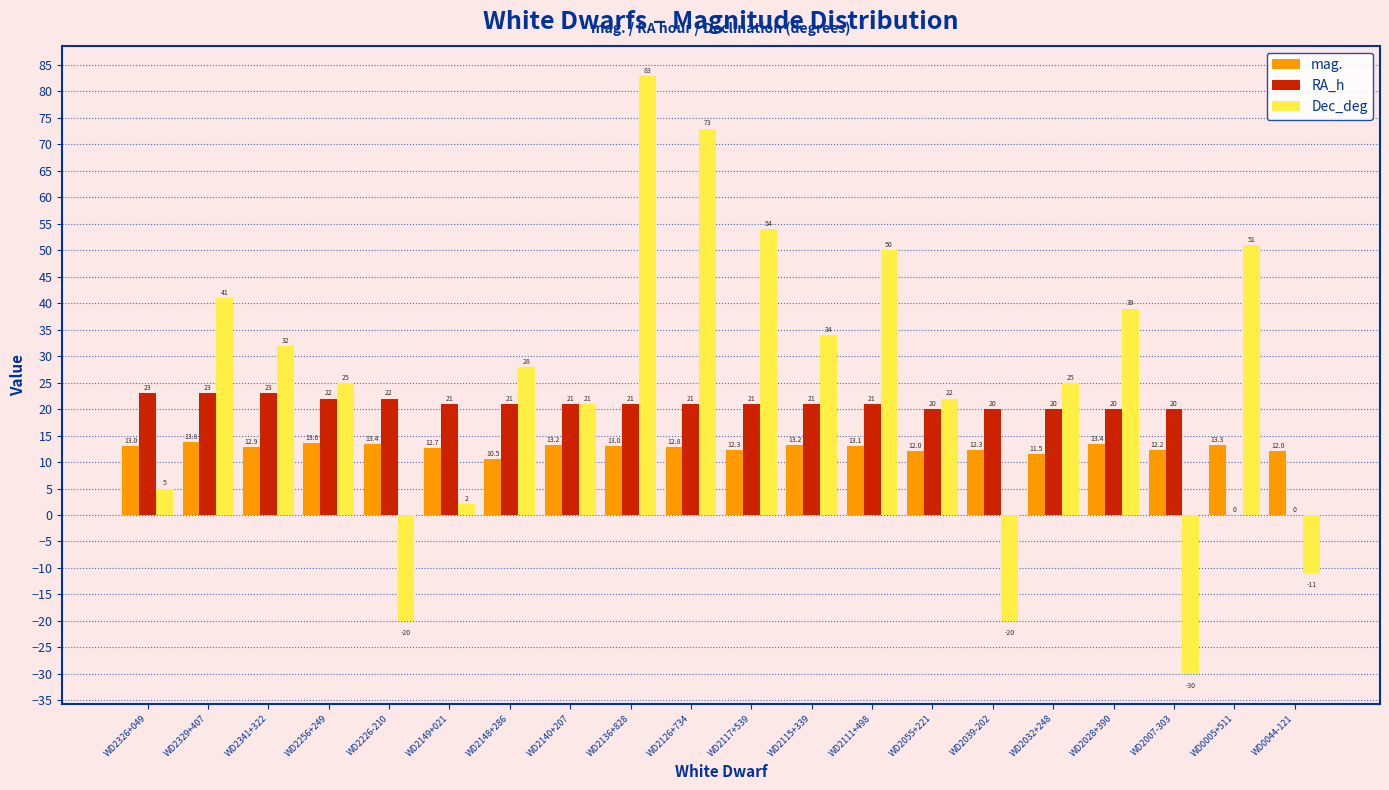

How many distinct data groups are displayed?

3